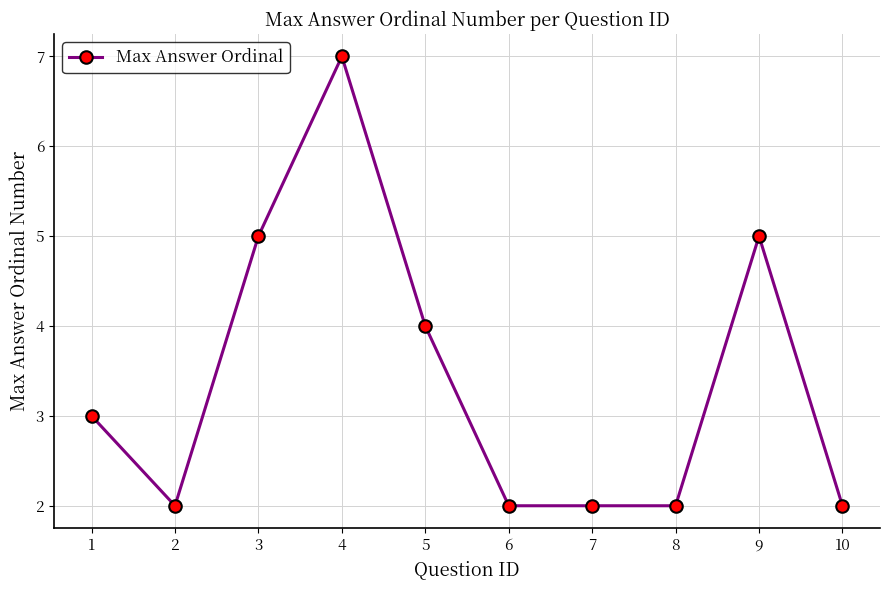

Is it true that the value at 9 is 8?

False